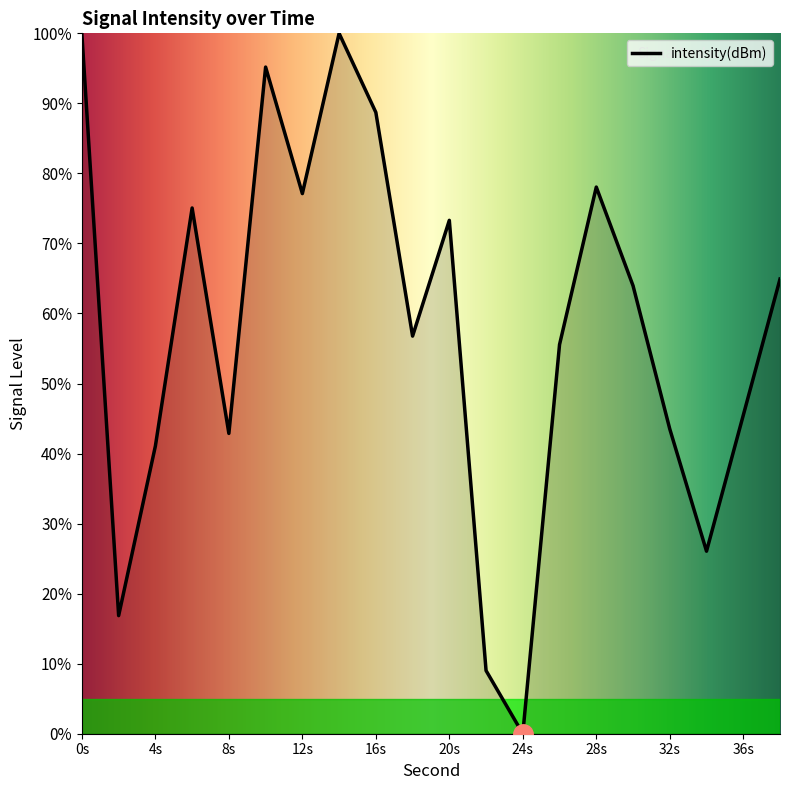

What is the difference between the maximum and minimum values?

100.0